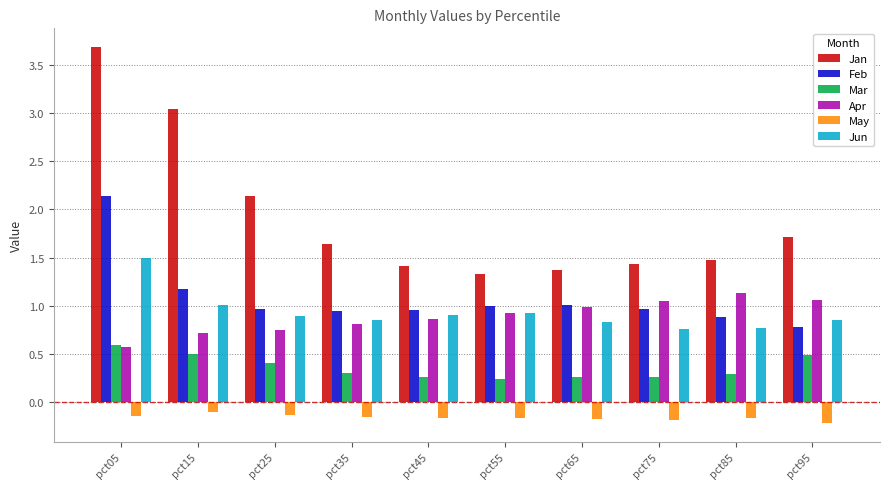

What is the maximum value shown in the chart?

3.7